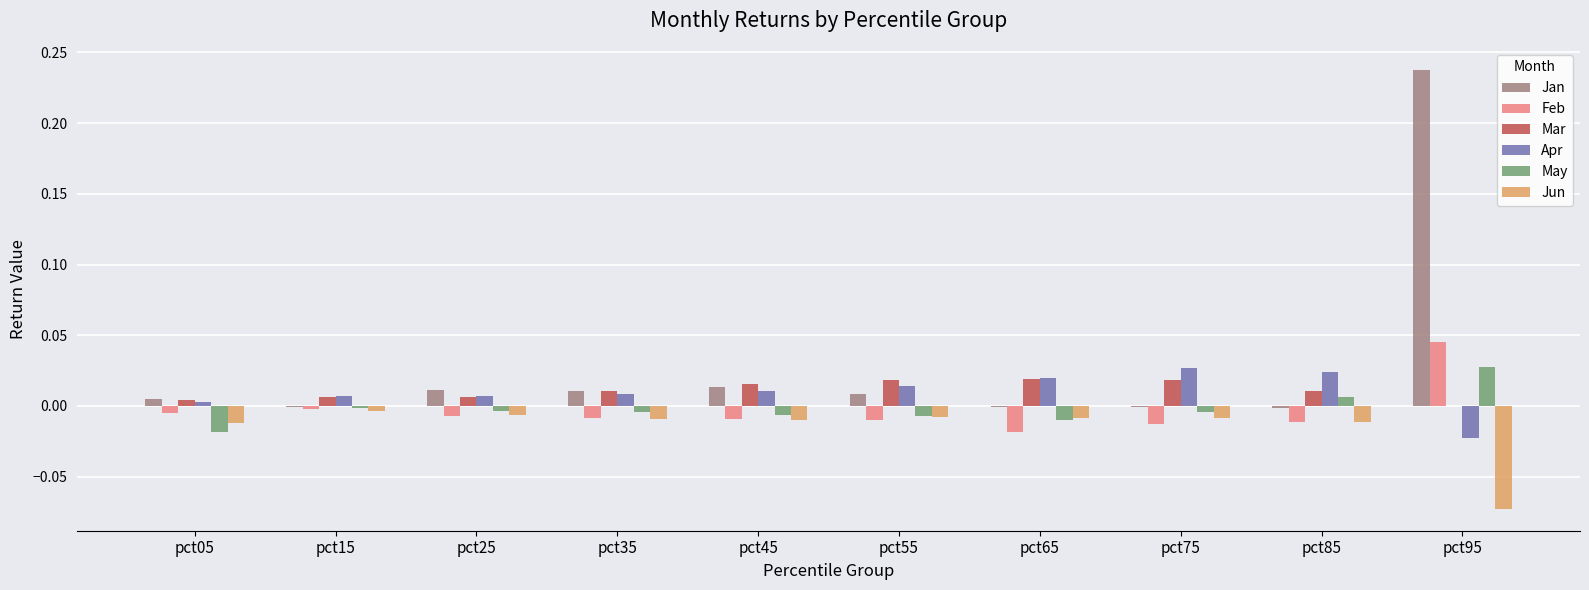

The Mar series shows 0.0 at pct75. True or false?

True